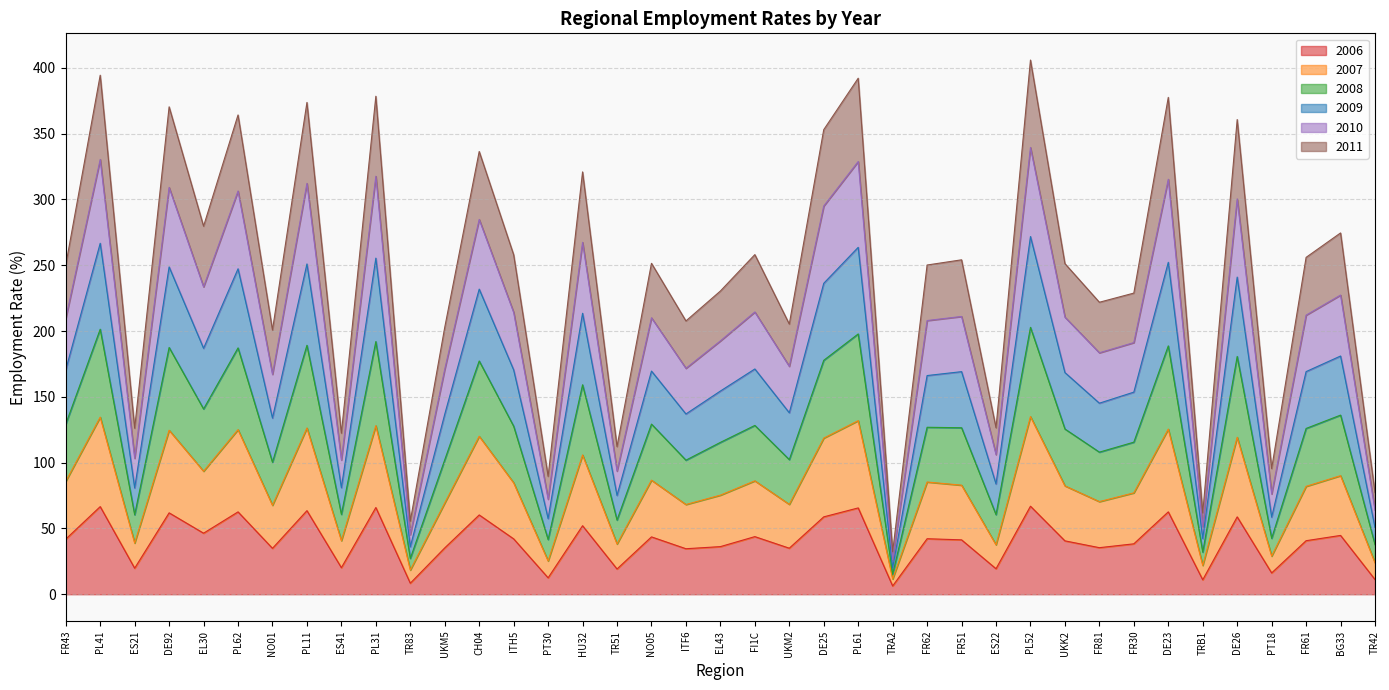

In 2006, how many points are higher than both neighbors (excluding endpoints)?

15